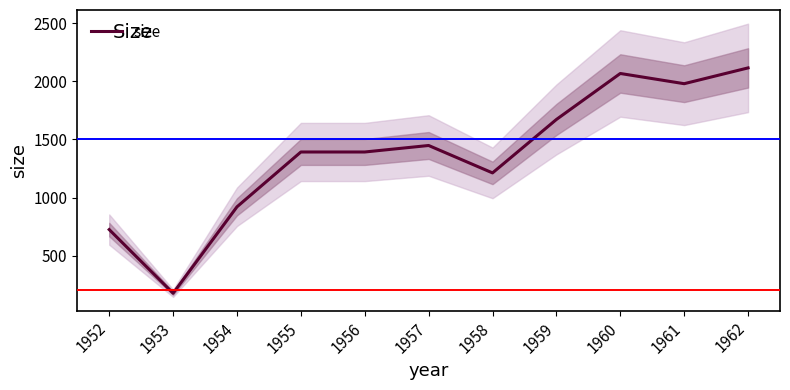

Reading right to left, transcribe all the data shown in this chart.

1962=2116	1961=1980	1960=2068	1959=1672	1958=1212	1957=1448	1956=1392	1955=1392	1954=920	1953=176	1952=724